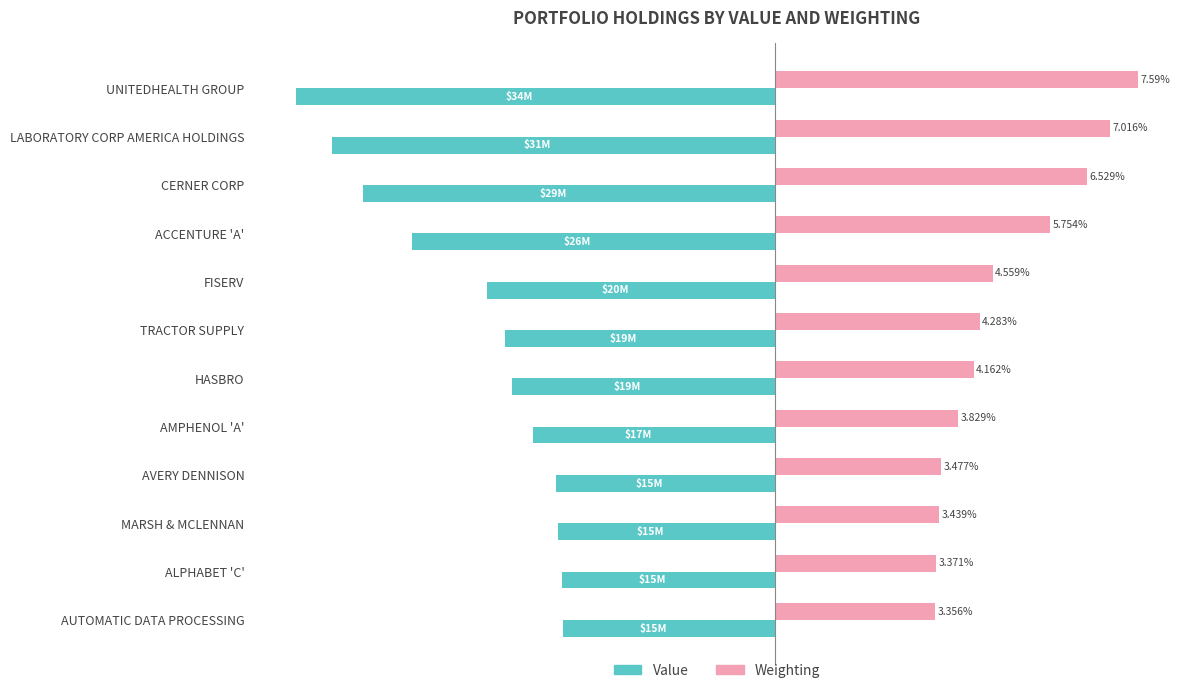

Where is Value nearest to the value -7?

ACCENTURE 'A'